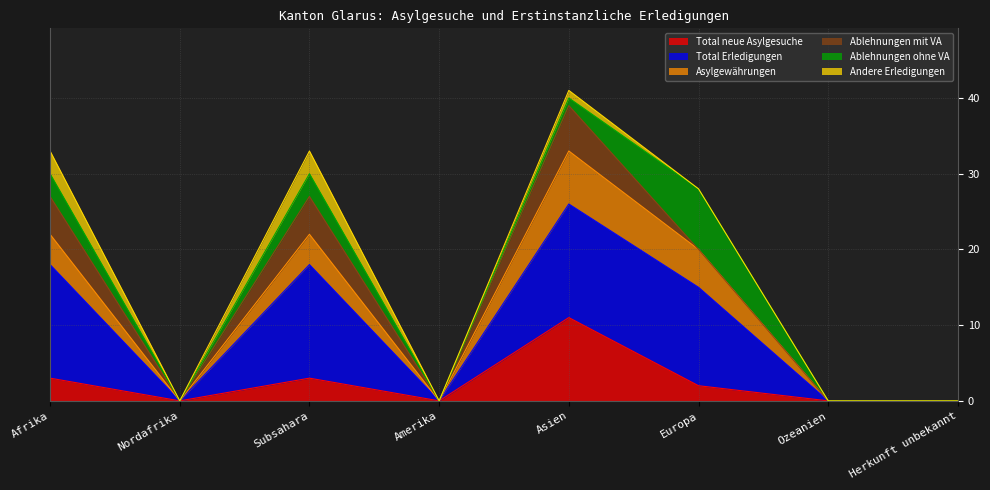

Which series changed the most between Nordafrika and Subsahara?

Total Erledigungen